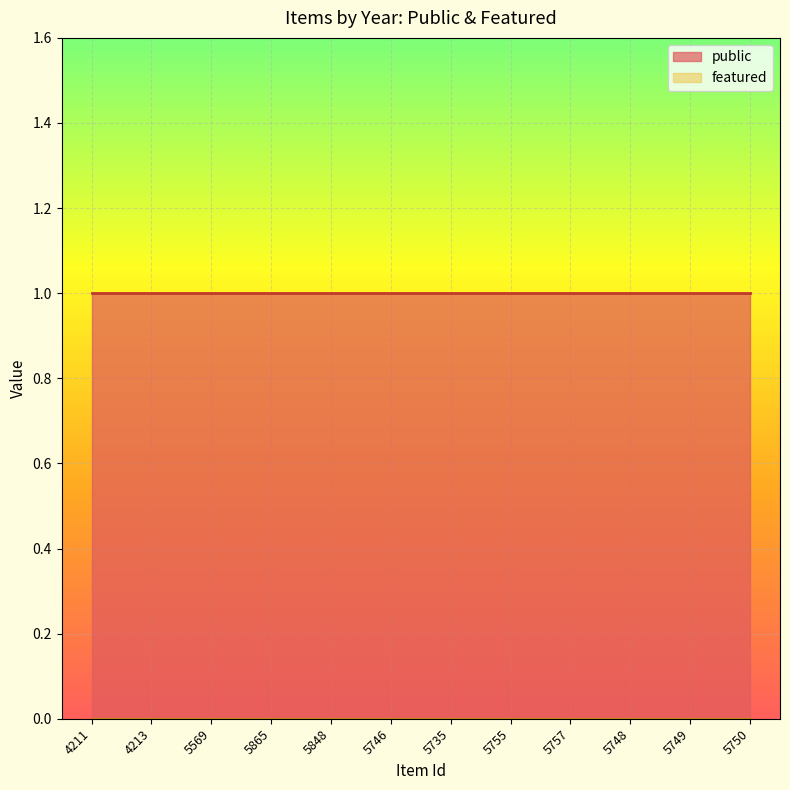

What position from the right is 4211?

12